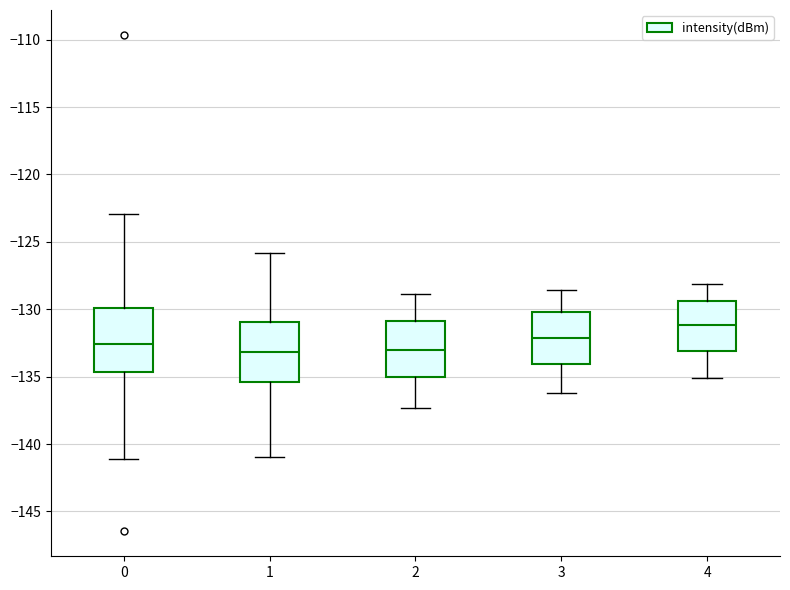

Where does the upper whisker of the box at x = 1 end on the y-axis? The values are not printed on the chart, so give them approximately, as read against the axis.

-126.0